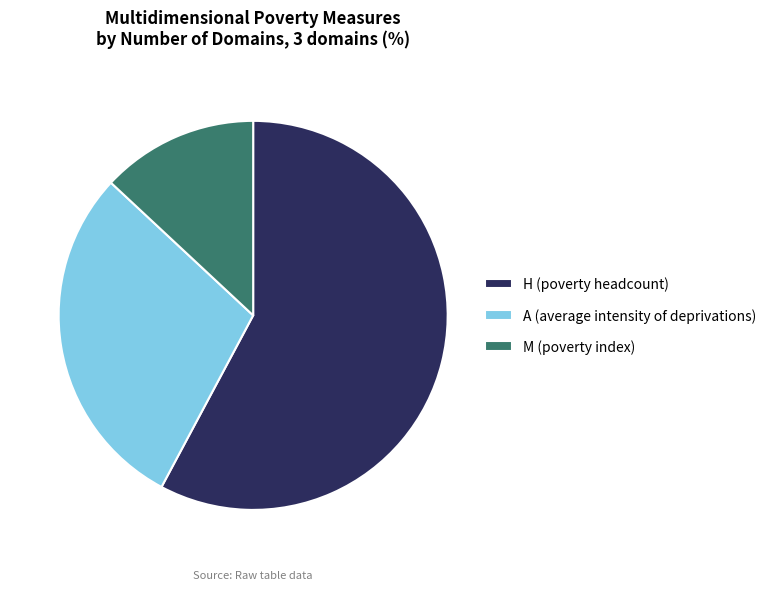

Rank the categories by value from highest to lowest.

H (poverty headcount), A (average intensity of deprivations), M (poverty index)